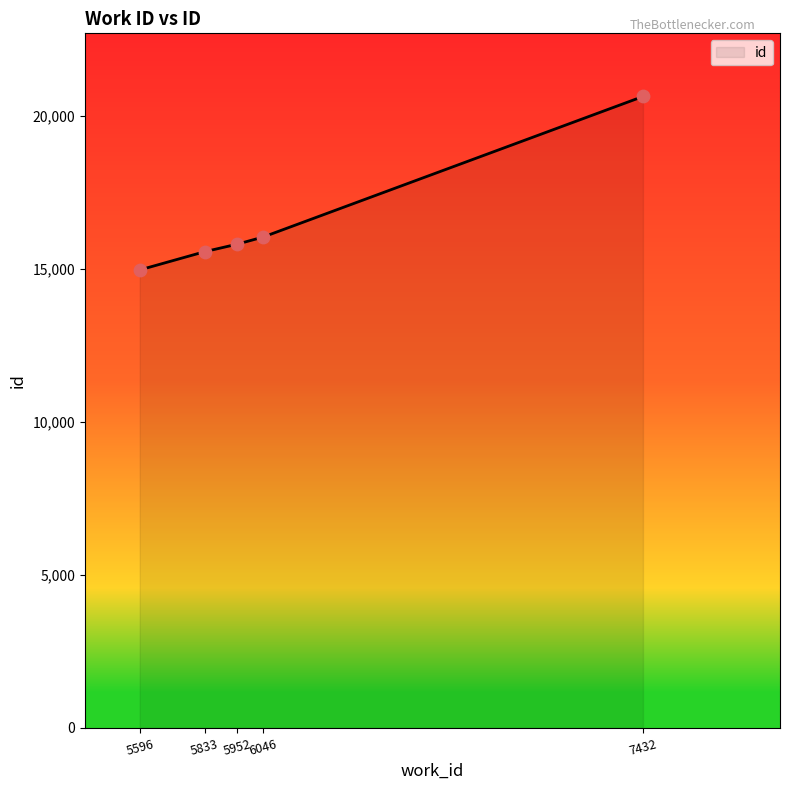

Between 5952 and 6046, which is larger?

6046